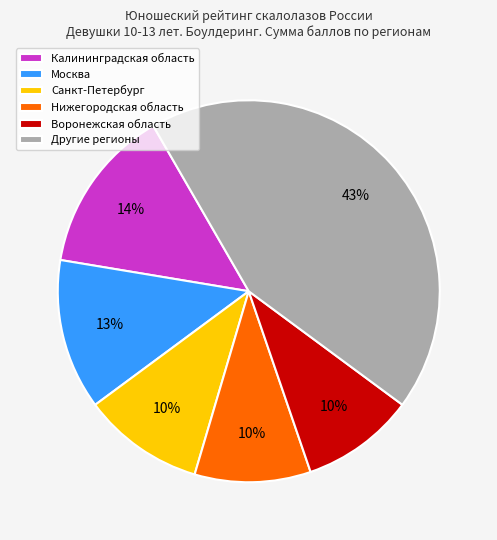

Is the sum of Другие регионы and Санкт-Петербург greater than half?

Yes